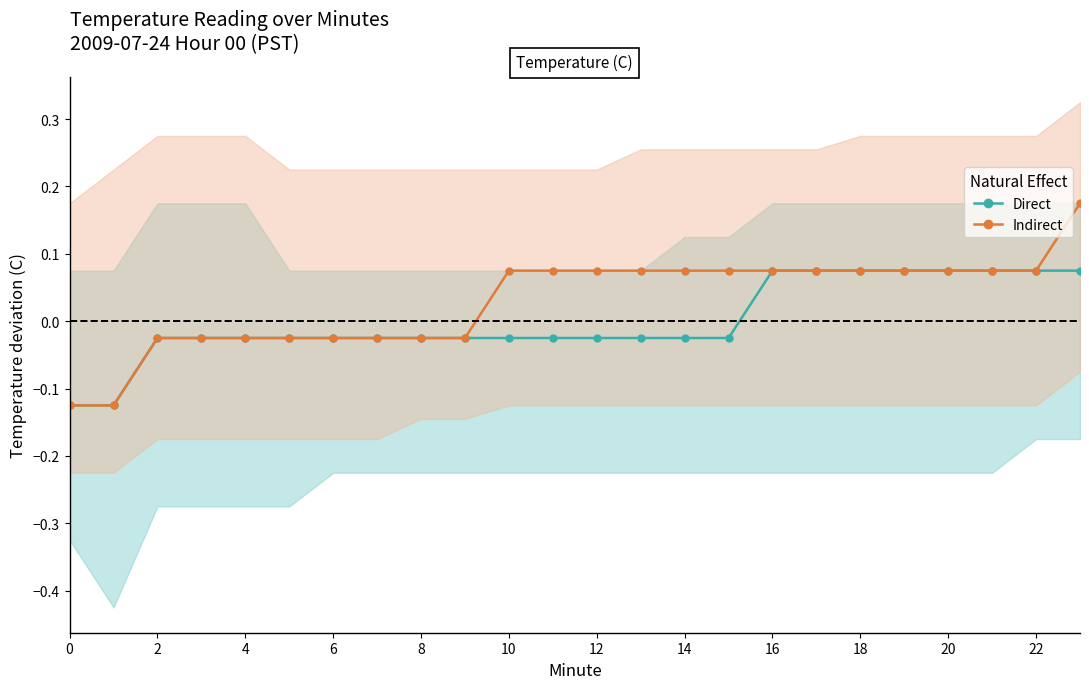

Reading left to right, list all the values displayed in this chart.

Direct: -0.1	-0.1	-0.0	-0.0	-0.0	-0.0	-0.0	-0.0	-0.0	-0.0	-0.0	-0.0	-0.0	-0.0	-0.0	-0.0	0.1	0.1	0.1	0.1	0.1	0.1	0.1	0.1
Indirect: -0.1	-0.1	-0.0	-0.0	-0.0	-0.0	-0.0	-0.0	-0.0	-0.0	0.1	0.1	0.1	0.1	0.1	0.1	0.1	0.1	0.1	0.1	0.1	0.1	0.1	0.2